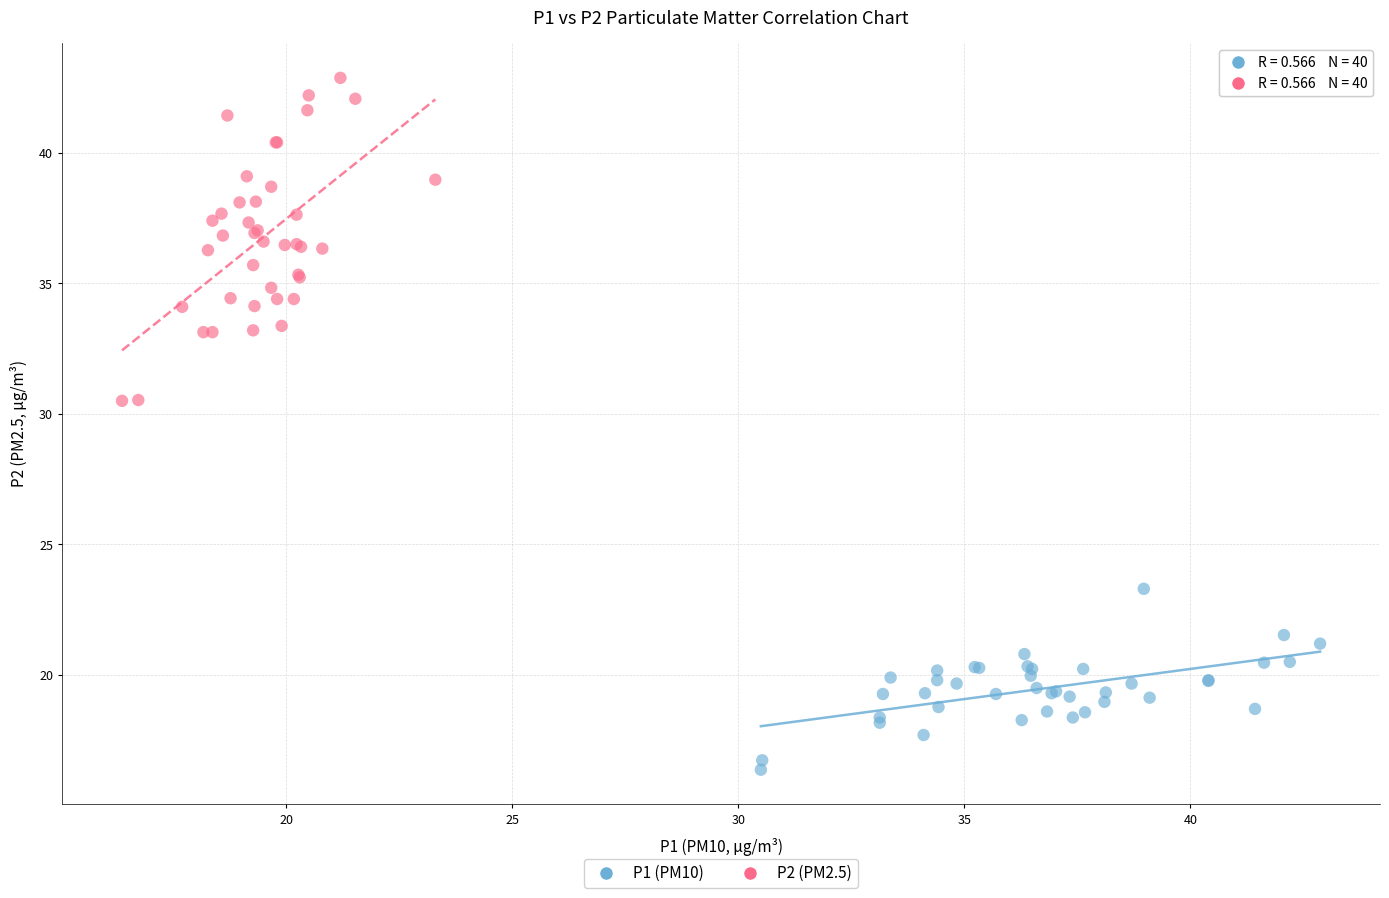

Which series contains the lowest Y value?

P1 (PM10)